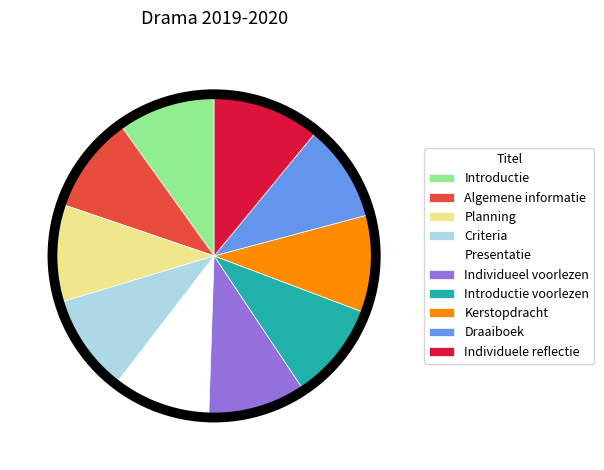

Count the number of slices in the pie.

10